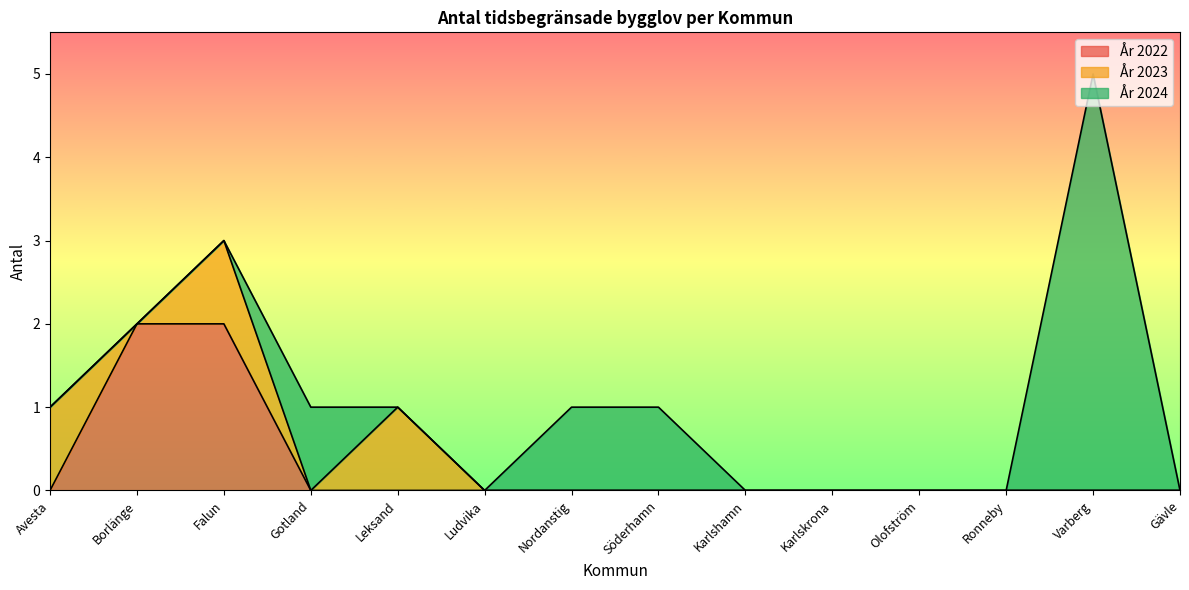

What are all the series names shown in the legend?

År 2022, År 2023, År 2024